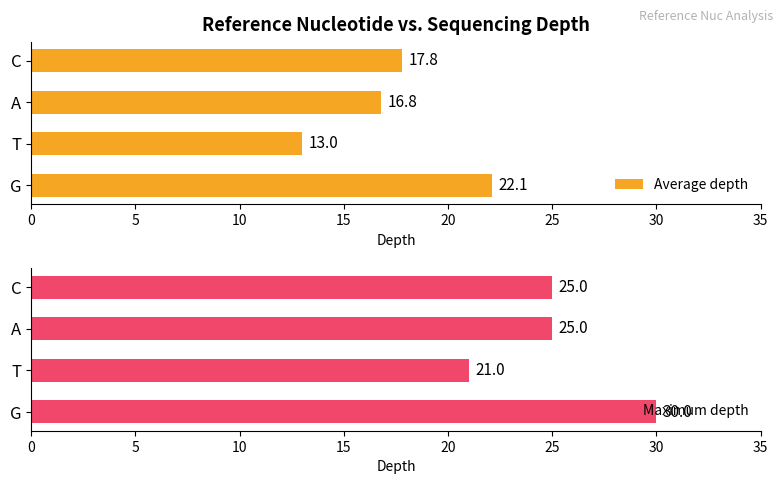

True or false: Maximum depth has a value of 8 at C.

False